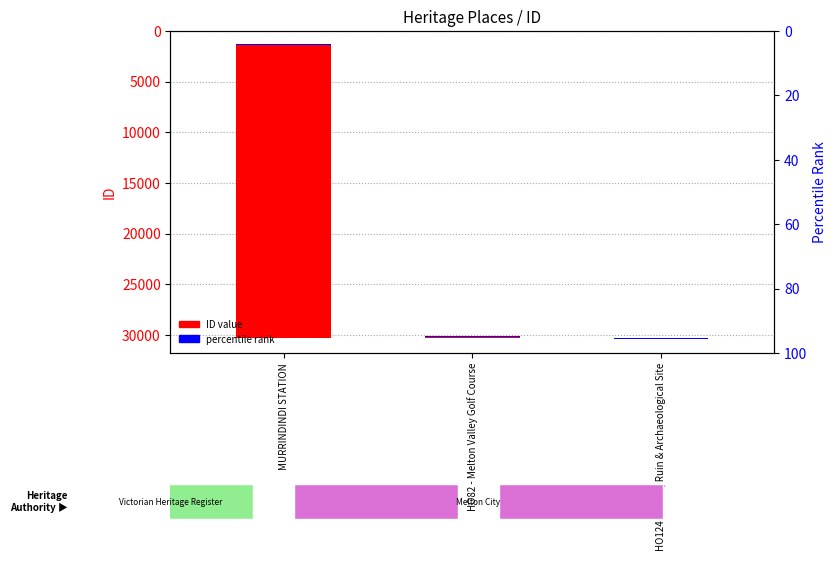

List the labels in order of value, largest first.

MURRINDINDI STATION, HO82 - Melton Valley Golf Course, HO124 - Grave, Ruin & Archaeological Site